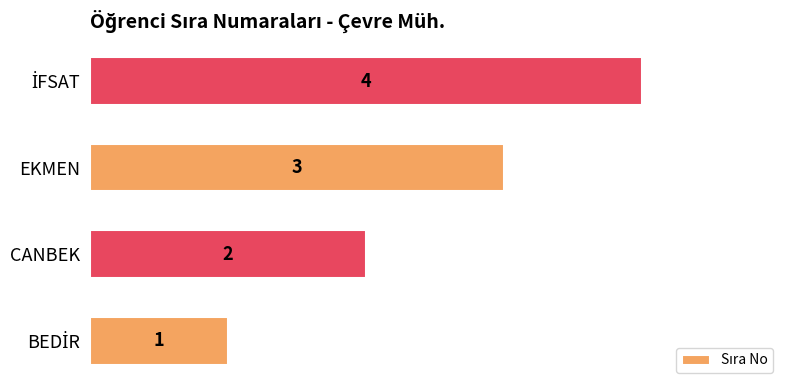

What is the difference between the maximum and minimum values?

3